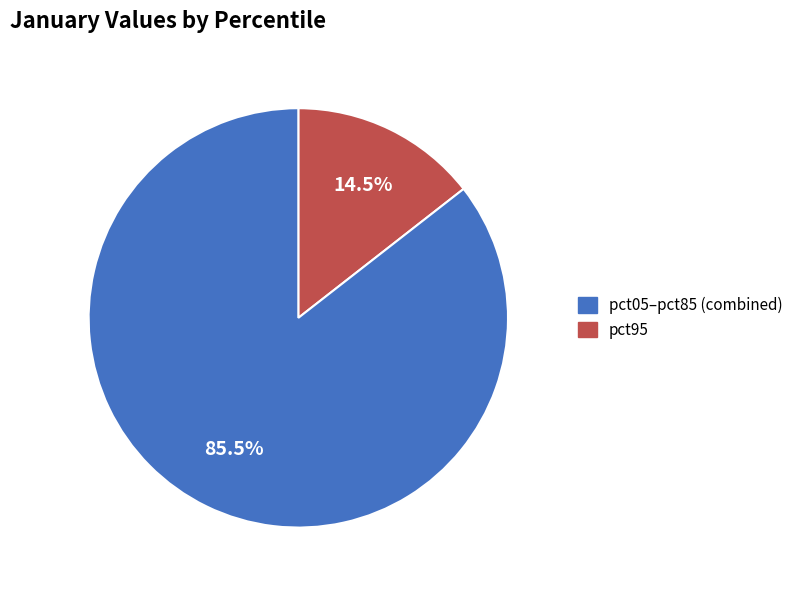

Is there any slice that represents more than half of the pie?

Yes